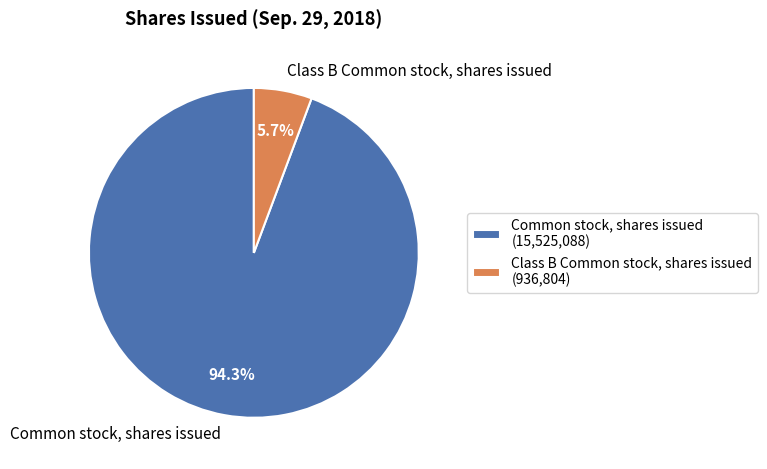

Is it true that Common stock, shares issued is 94% of the pie?

True